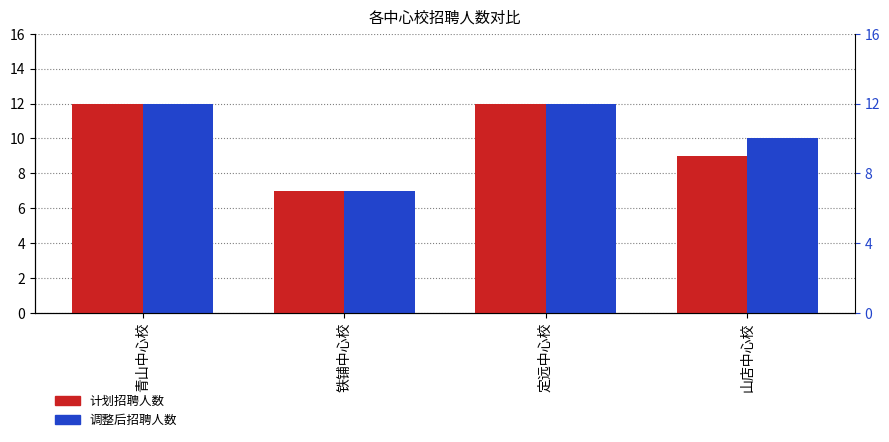

Which series has the widest spread of values?

计划招聘人数